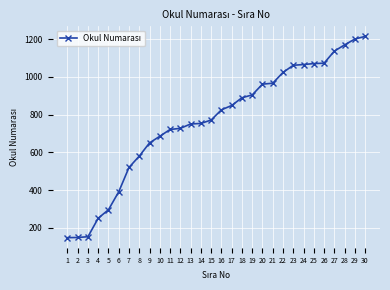

What is the approximate value at 3, to the nearest 100?

200